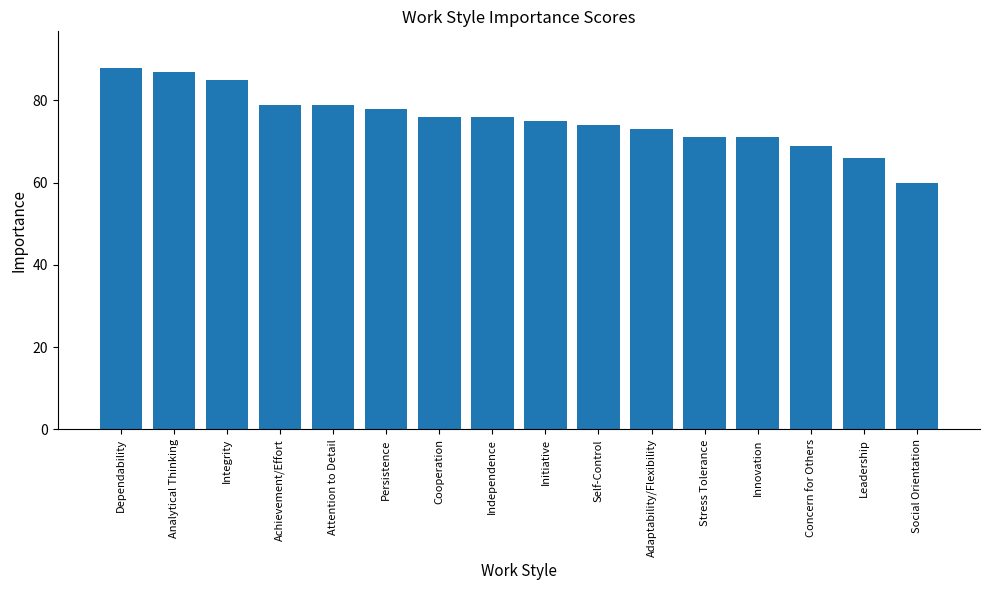

What is the smallest value displayed?

60